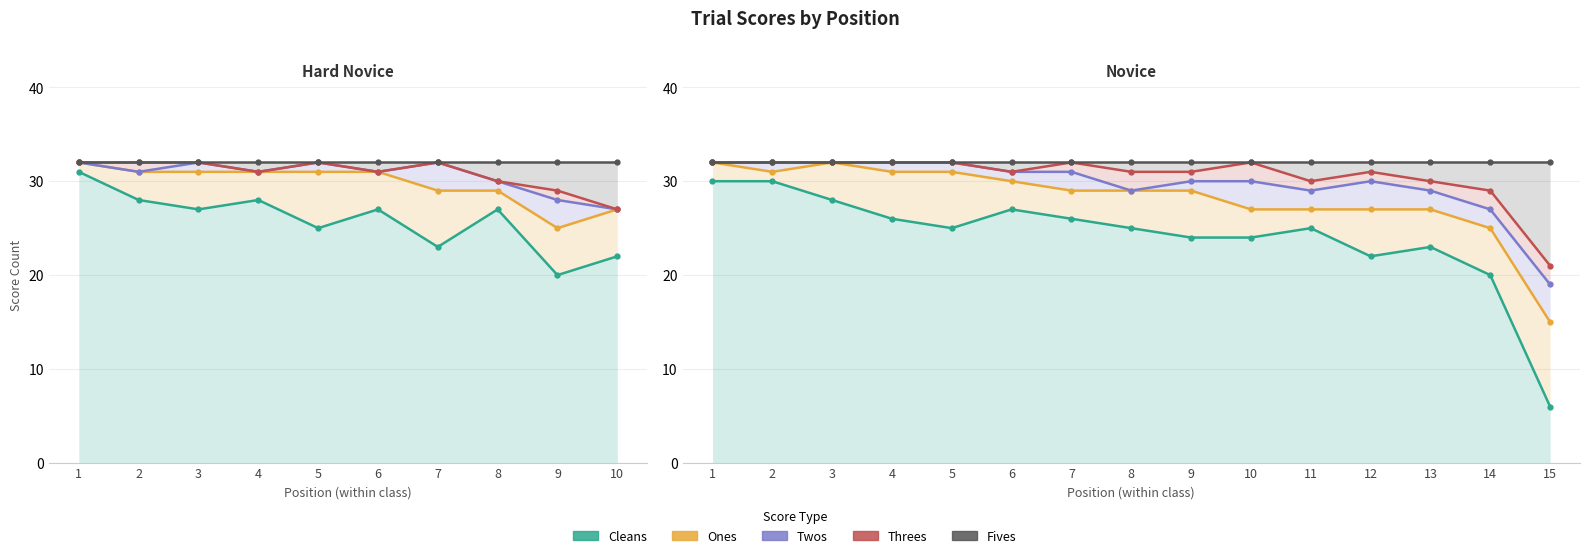

The value of Cleans at 15 is 2. True or false?

False